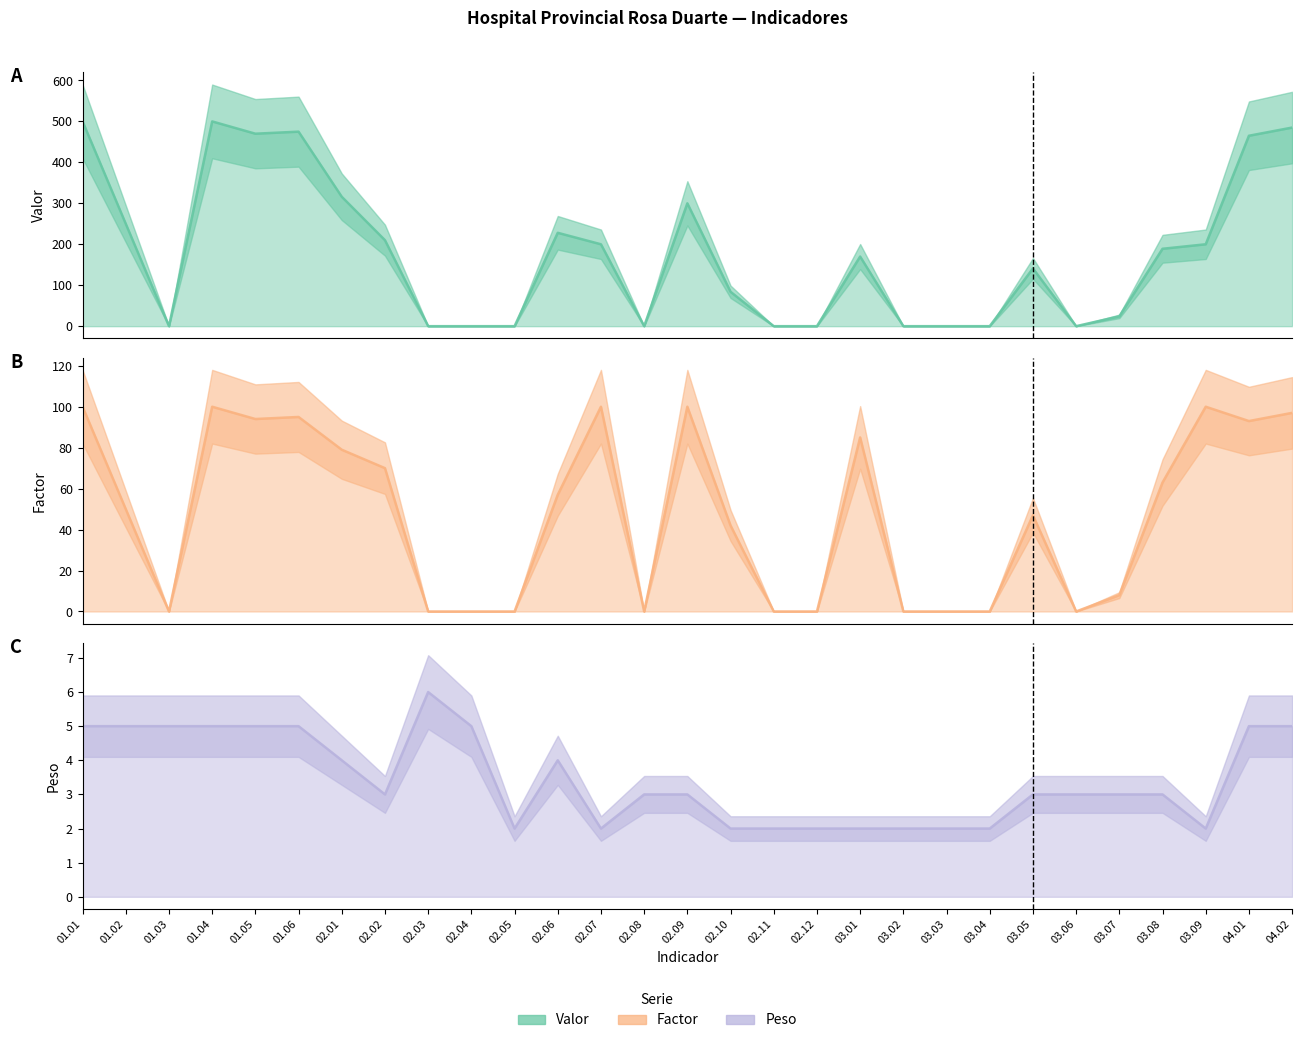

List the series in order of their overall mean, highest first.

Valor, Factor, Peso